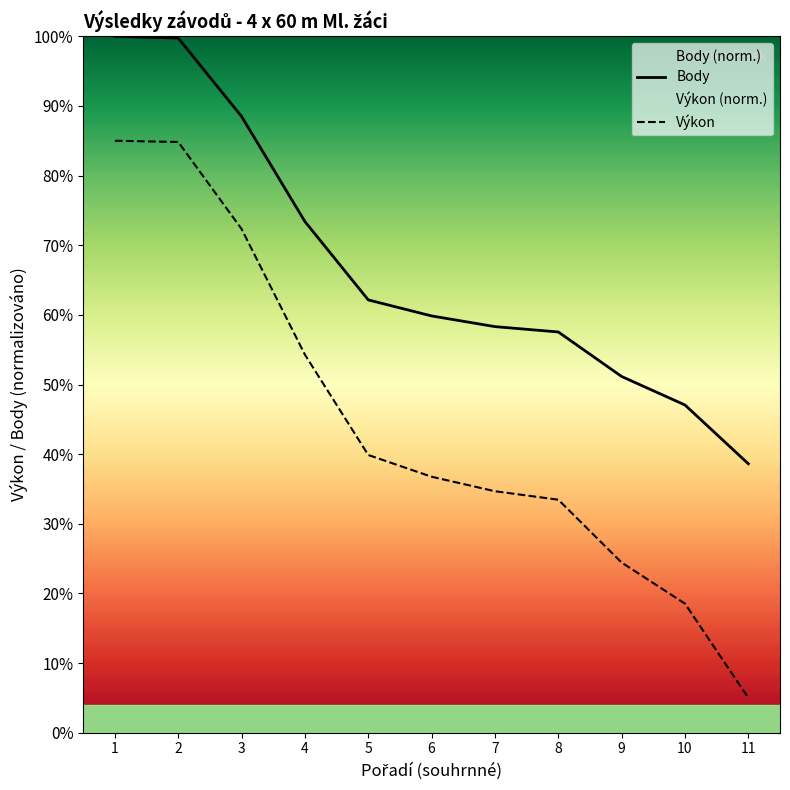

Reading right to left, extract all data points from this chart.

Body: 11=38.6	10=47.1	9=51.2	8=57.5	7=58.3	6=59.8	5=62.1	4=73.4	3=88.5	2=99.7	1=100.0
Výkon: 11=5.0	10=18.5	9=24.4	8=33.5	7=34.7	6=36.8	5=39.9	4=54.3	3=72.3	2=84.8	1=85.0